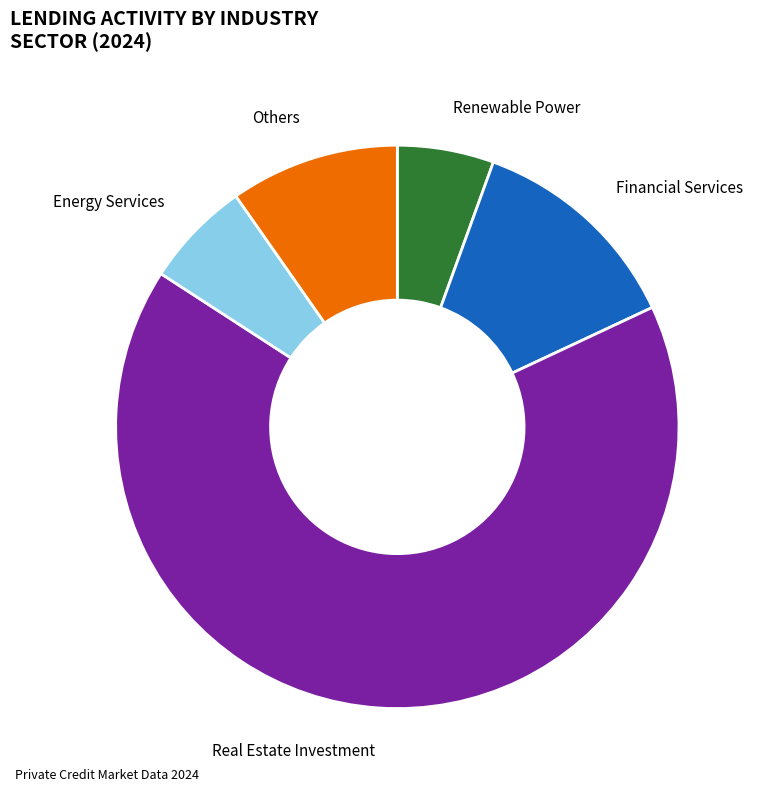

What is the largest slice in the pie chart?

Real Estate Investment